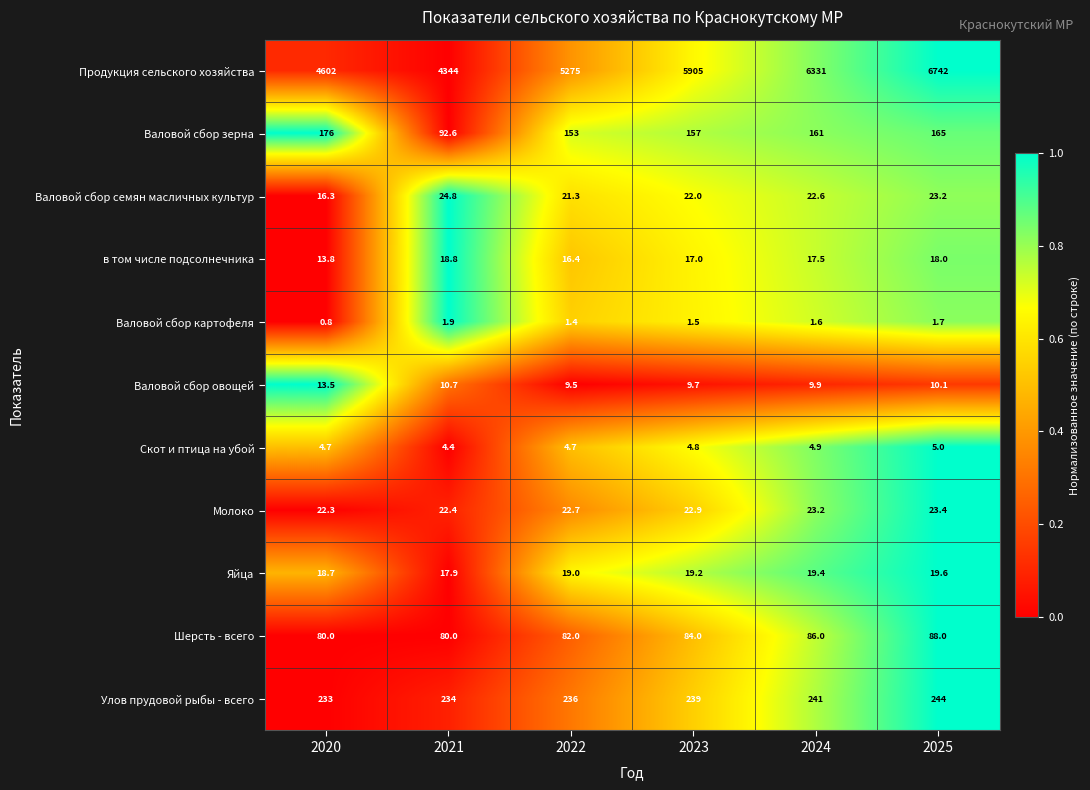

Which series changed the most between 2020 and 2022?

Продукция сельского хозяйства